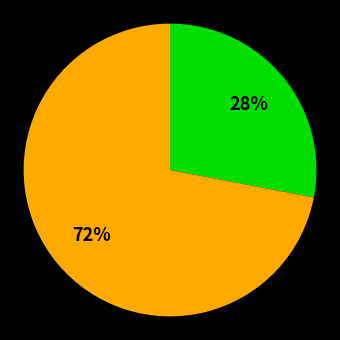

Is there a majority slice in this chart?

Yes